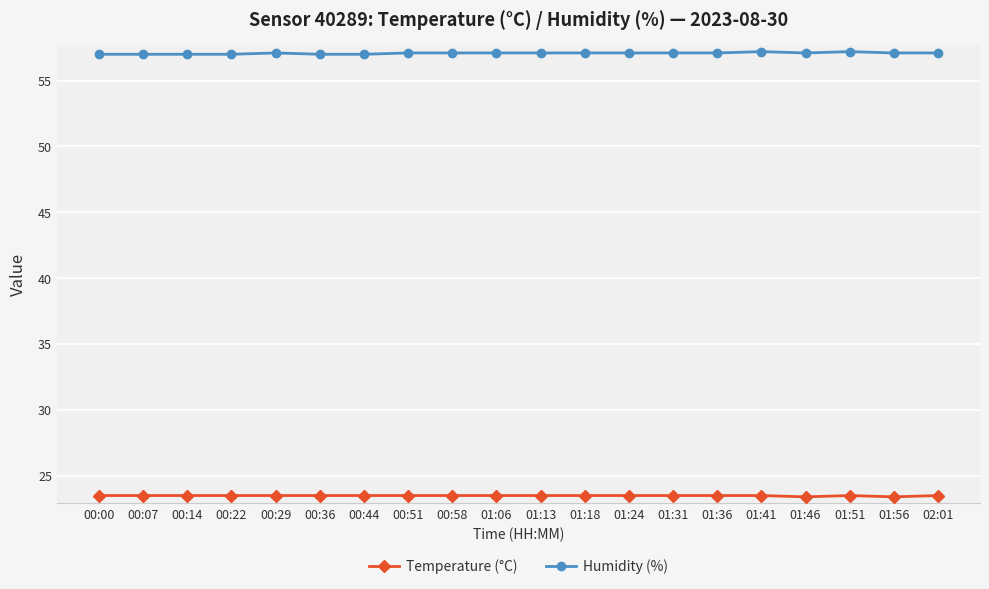

True or false: Temperature (°C) and Humidity (%) cross at least once.

False